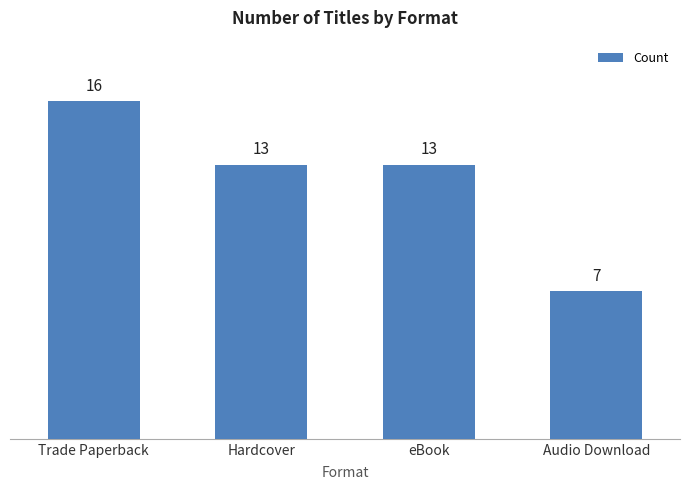

Are the bars horizontal?

No